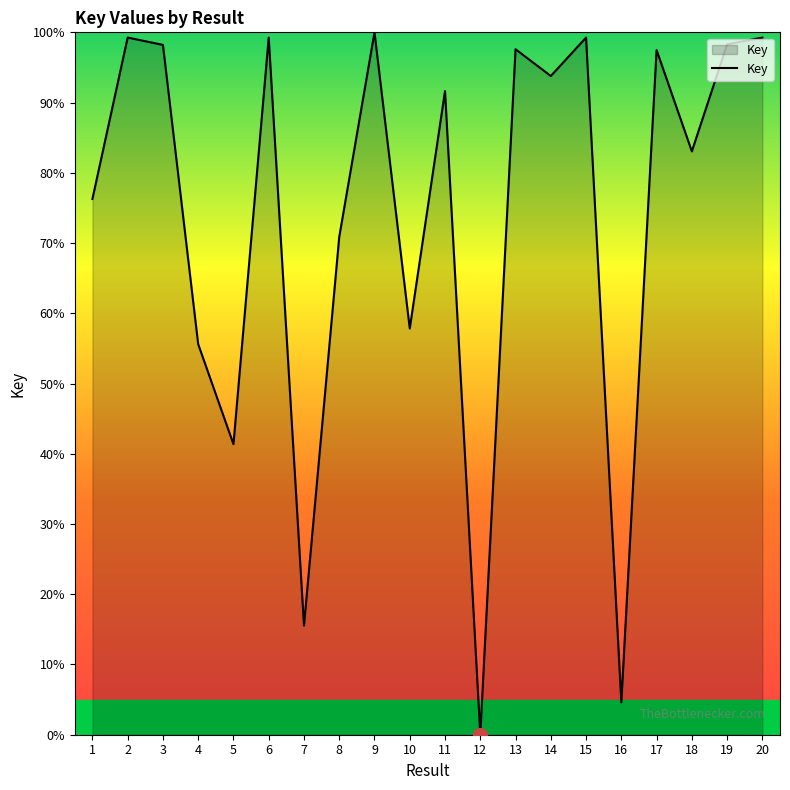

Does the chart display data point markers on the line(s)?

No